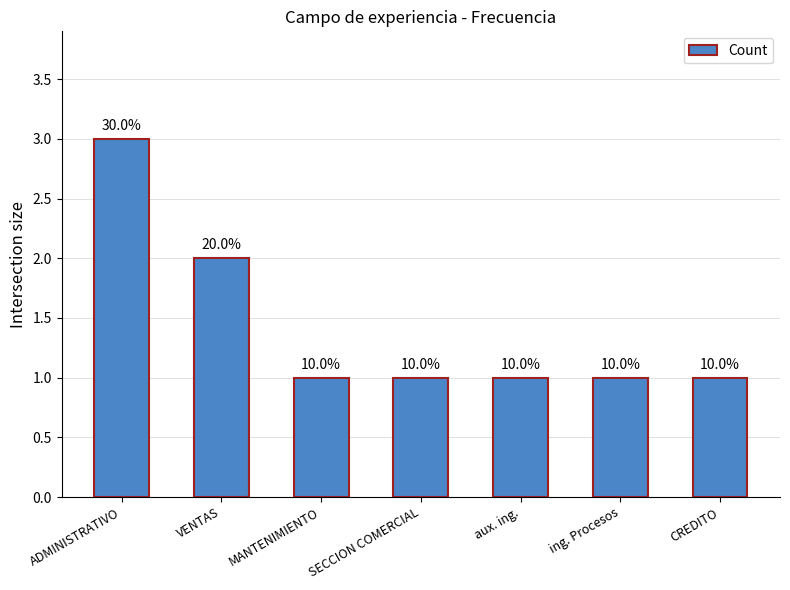

The value at aux. ing. is 1. True or false?

True